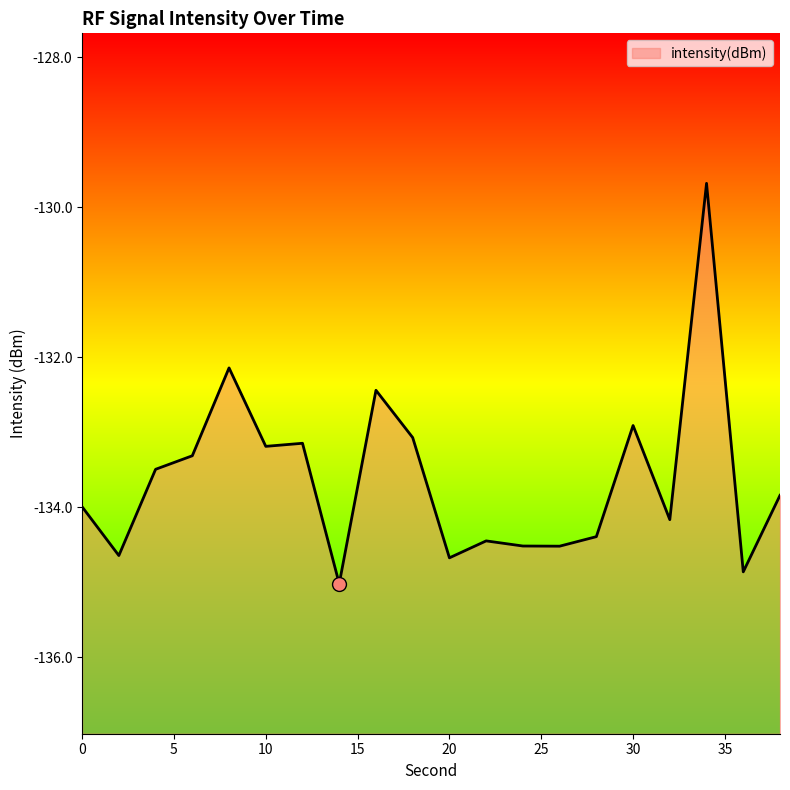

What is the difference between the second highest and second lowest values?

2.7